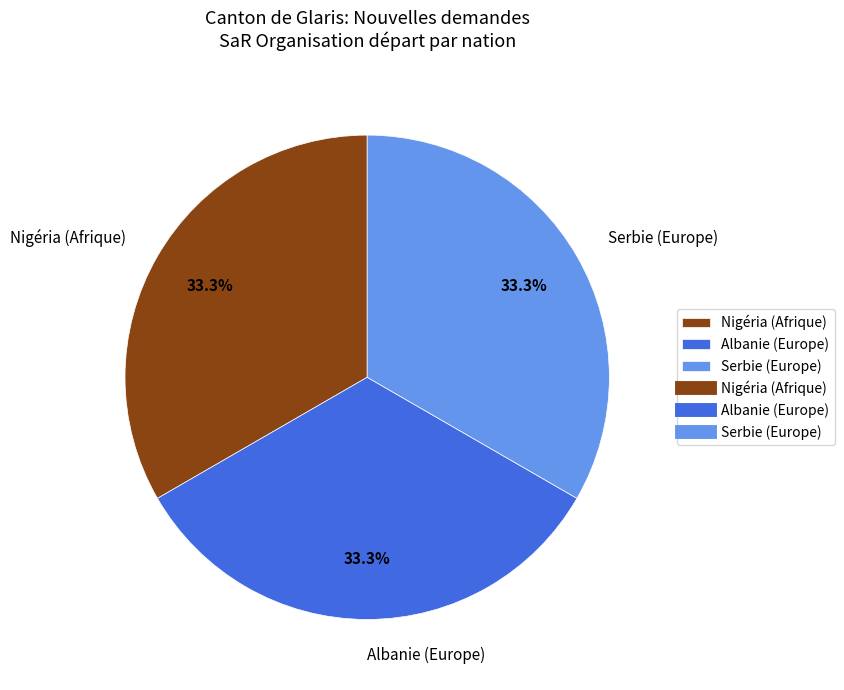

Approximately how many times larger is the value at Serbie (Europe) compared to Nigéria (Afrique)?

1.0